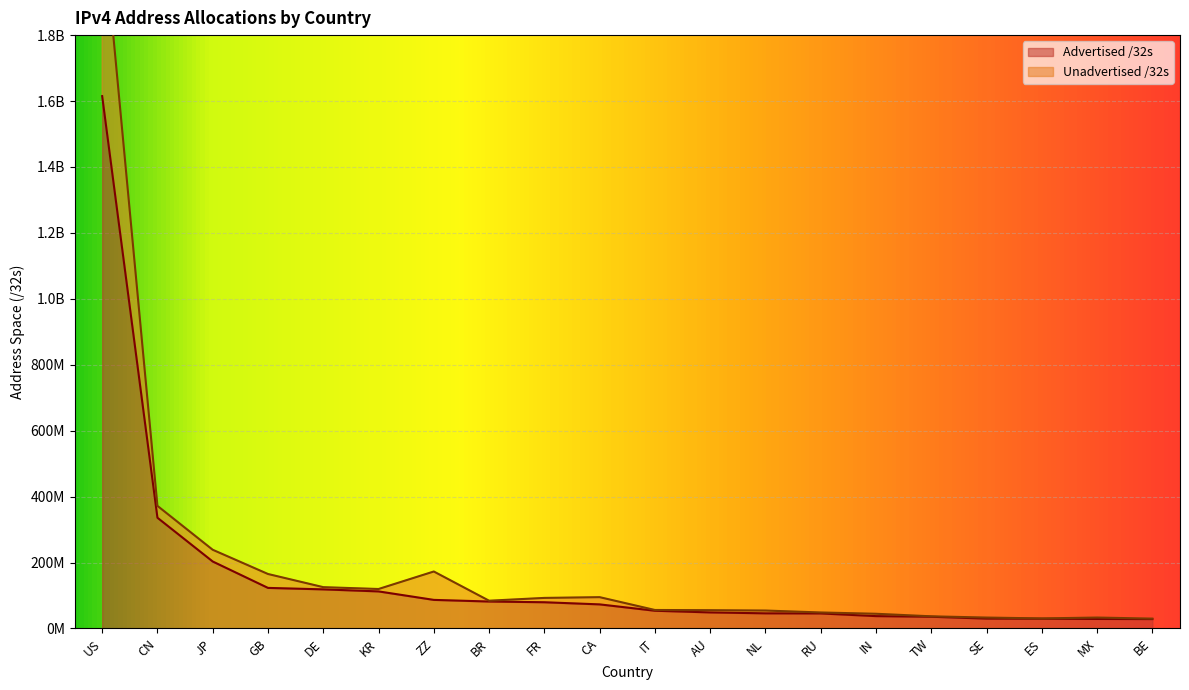

Read the Advertised /32s value at DE.

118569088